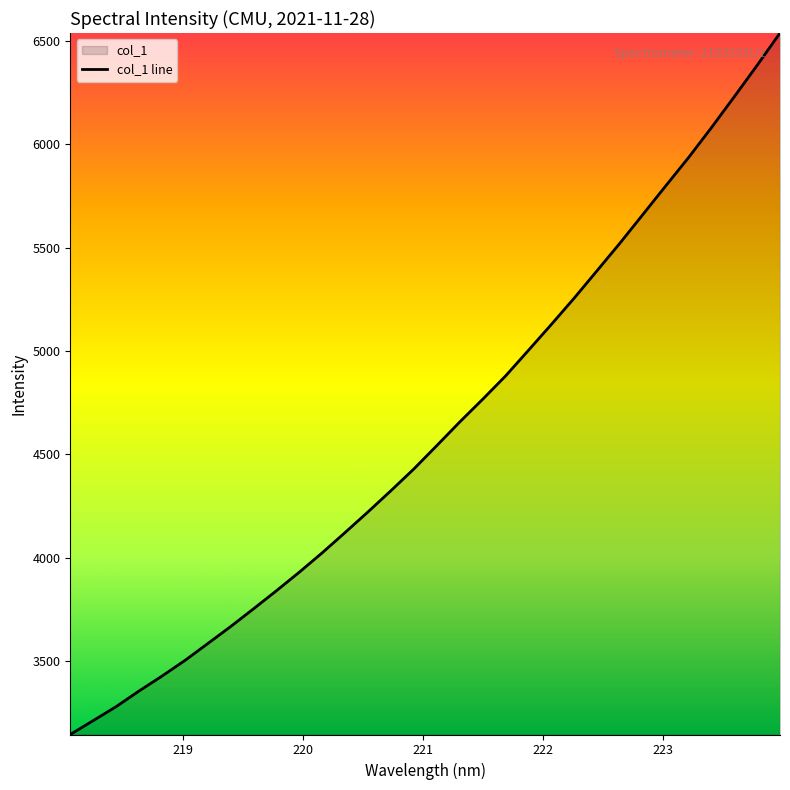

What is the maximum value shown in the chart?

6536.8